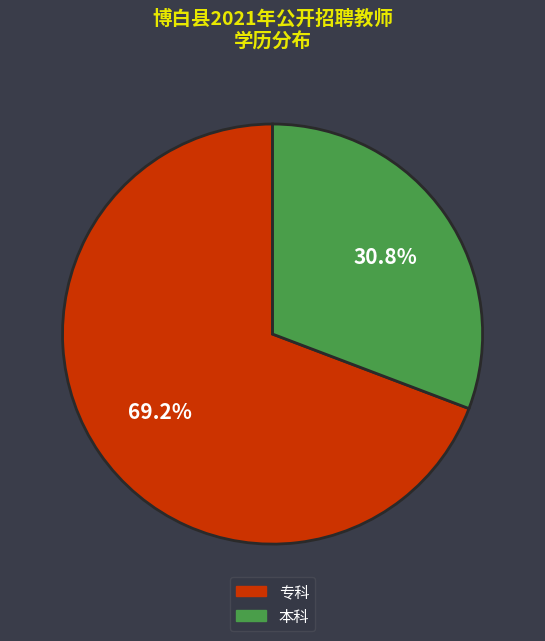

What is the ratio of the value at 本科 to the value at 专科?

0.4